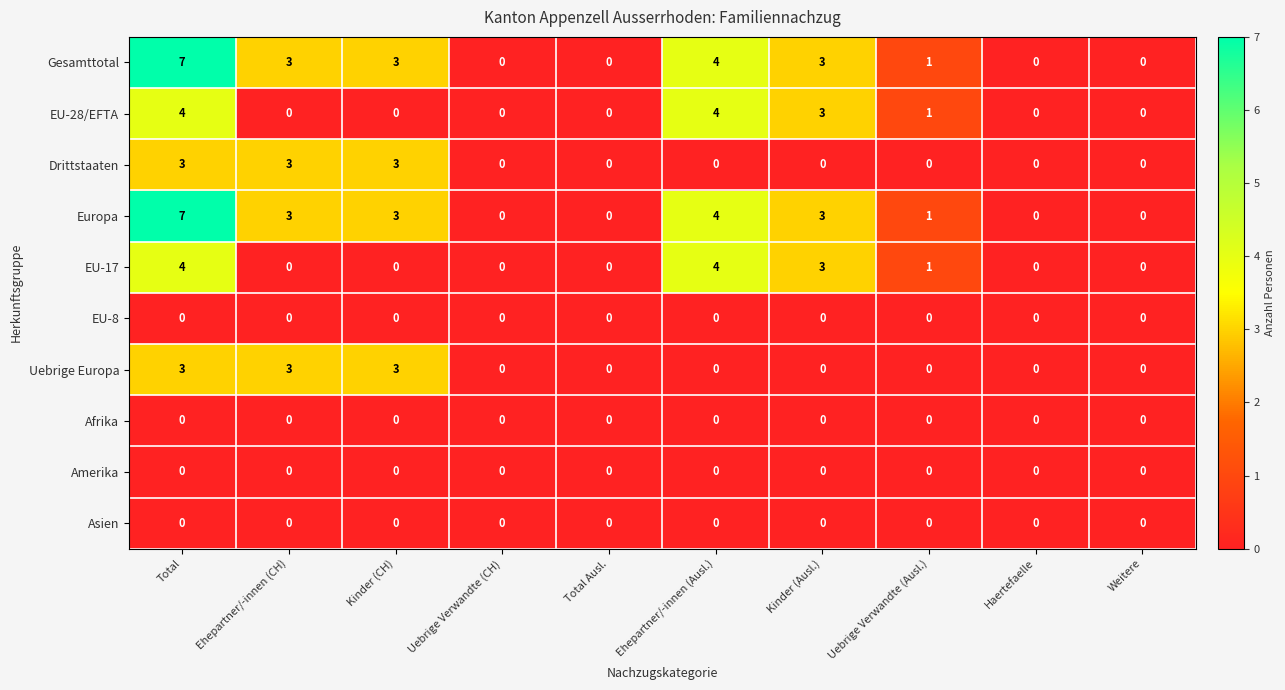

What is the greatest value displayed?

7